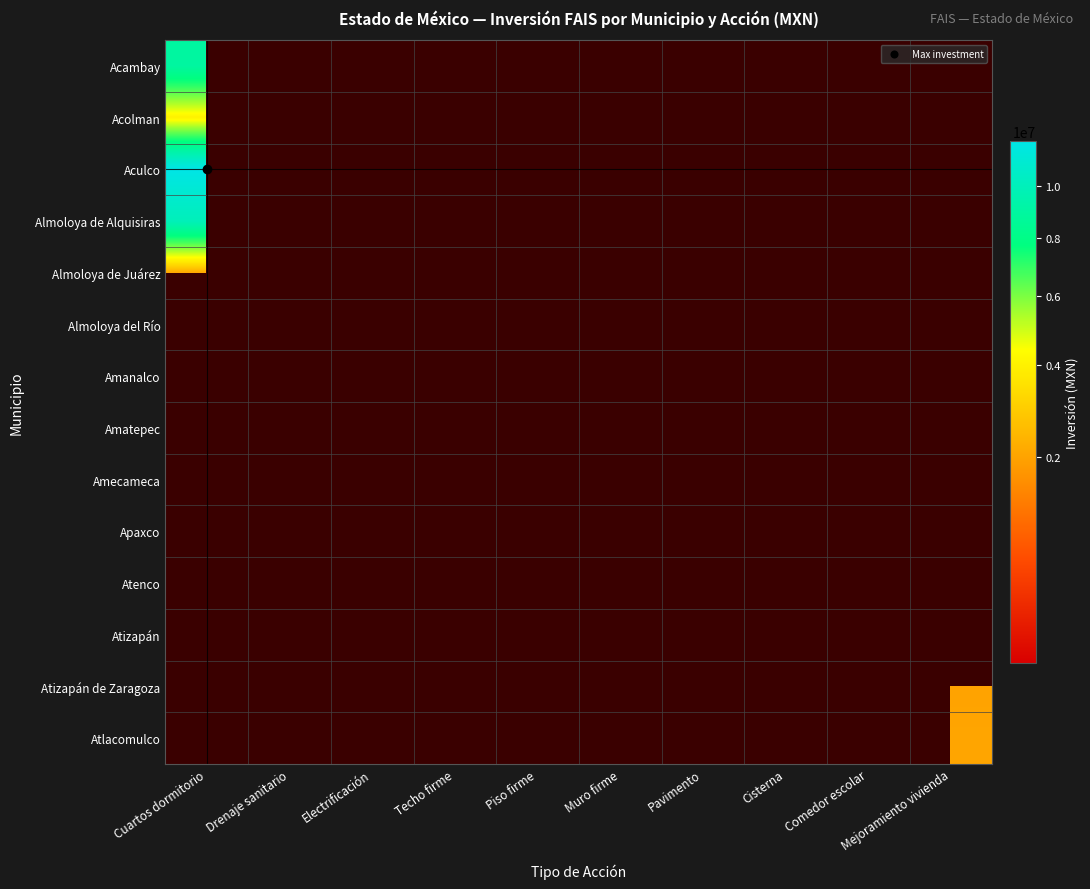

At which category does the chart reach its minimum across all series?

Muro firme